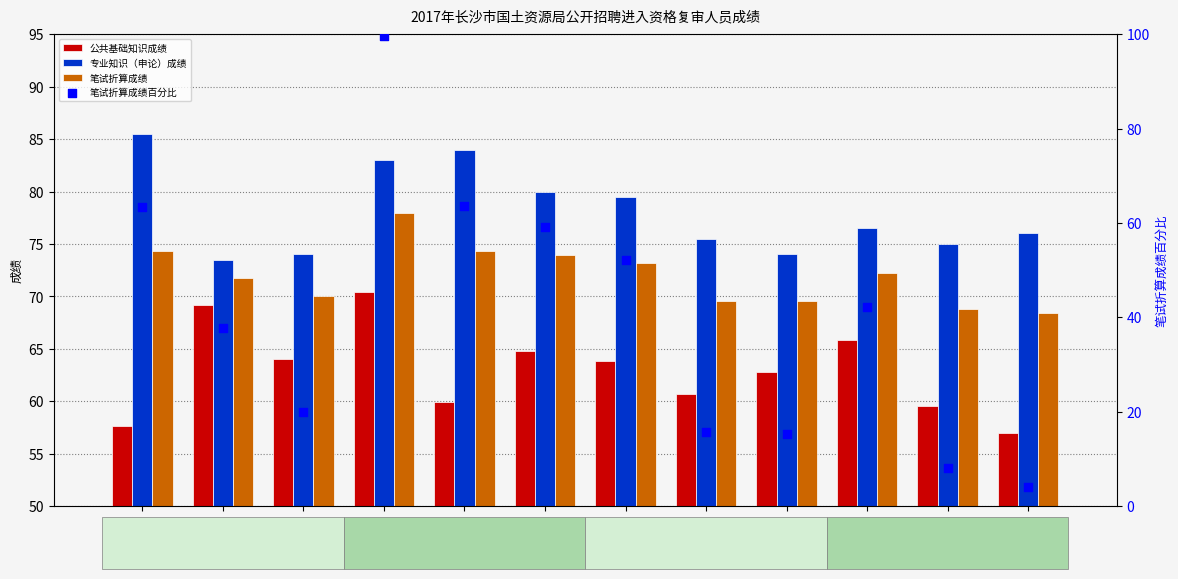

What are all the series names shown in the legend?

公共基础知识成绩, 专业知识（申论）成绩, 笔试折算成绩, 笔试折算成绩百分比